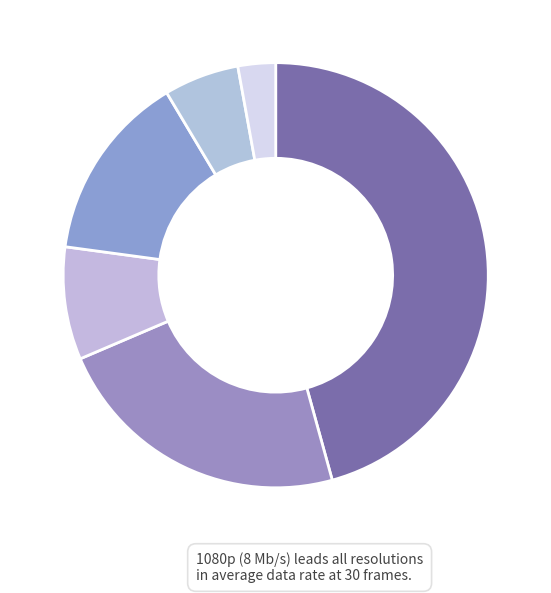

What is the smallest slice in the pie chart?

236x120